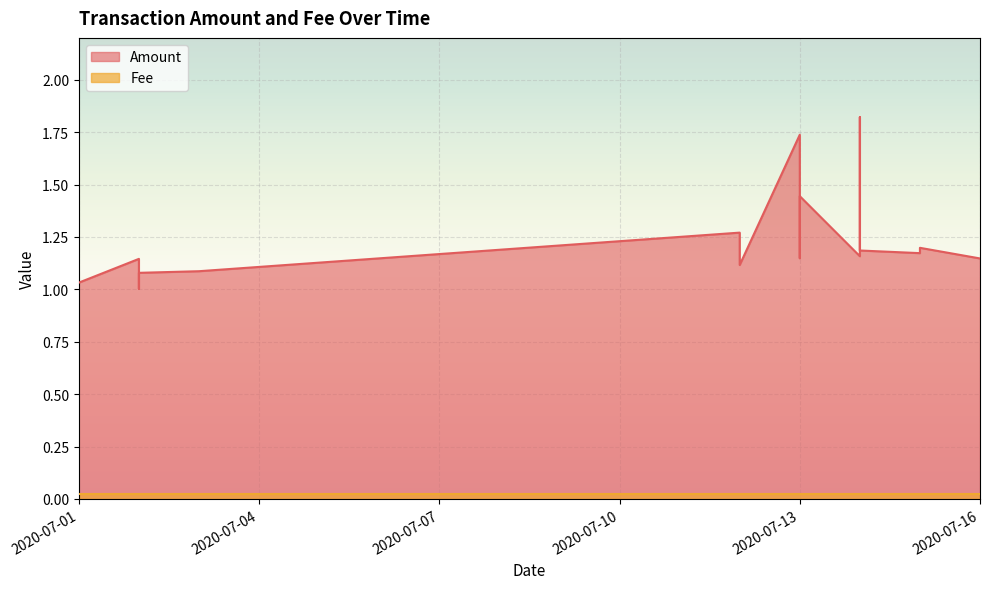

The Fee series shows 0.0 at 2020-07-13. True or false?

True